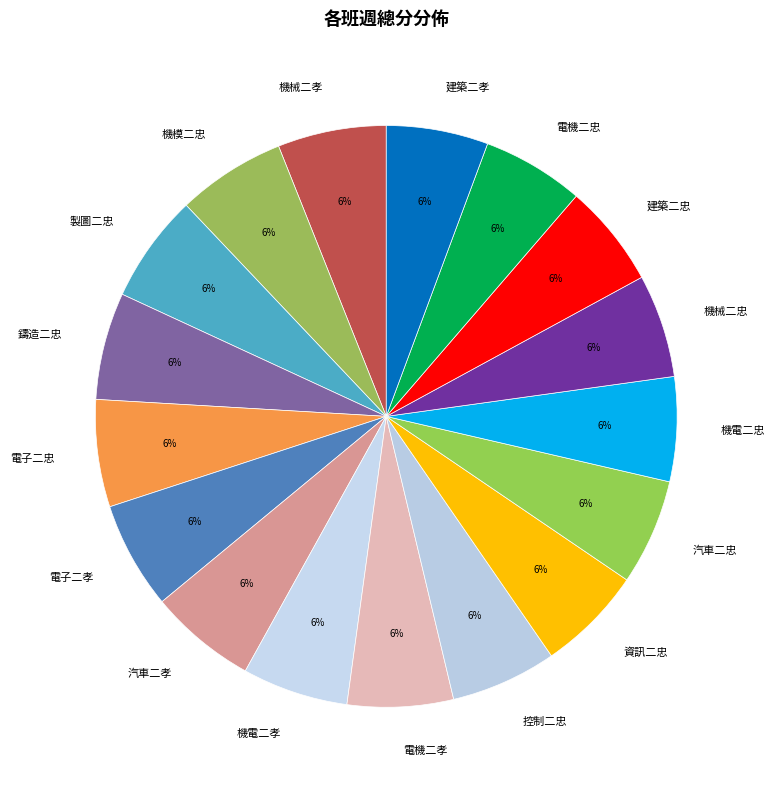

How many segments does this pie chart have?

17